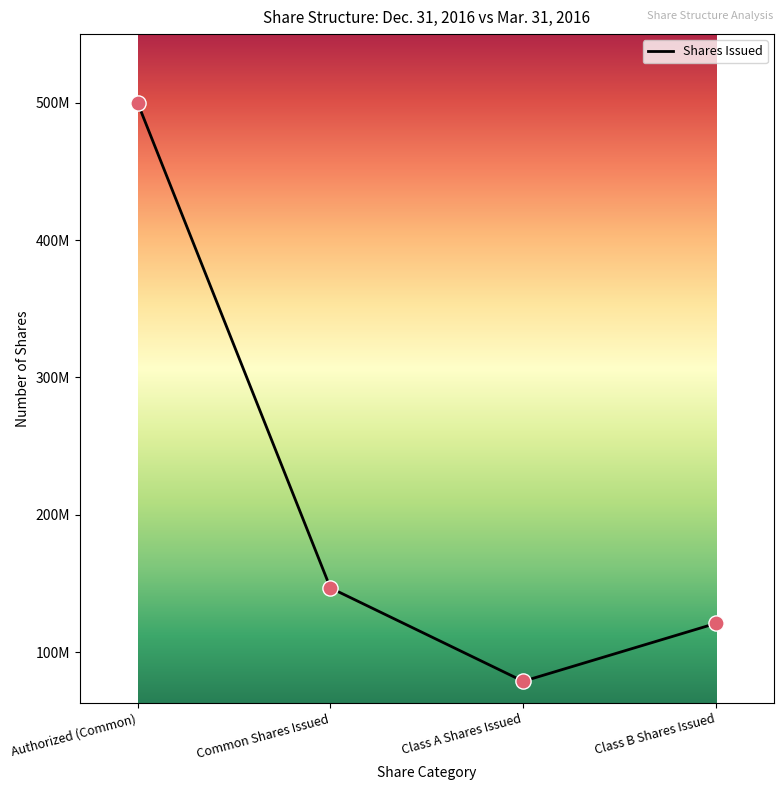

Between Common Shares Issued and Class B Shares Issued, which is larger?

Common Shares Issued